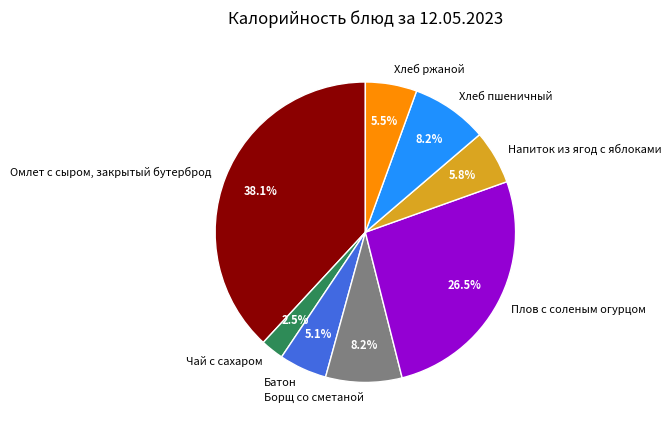

Which category has the smallest portion of the pie?

Чай с сахаром